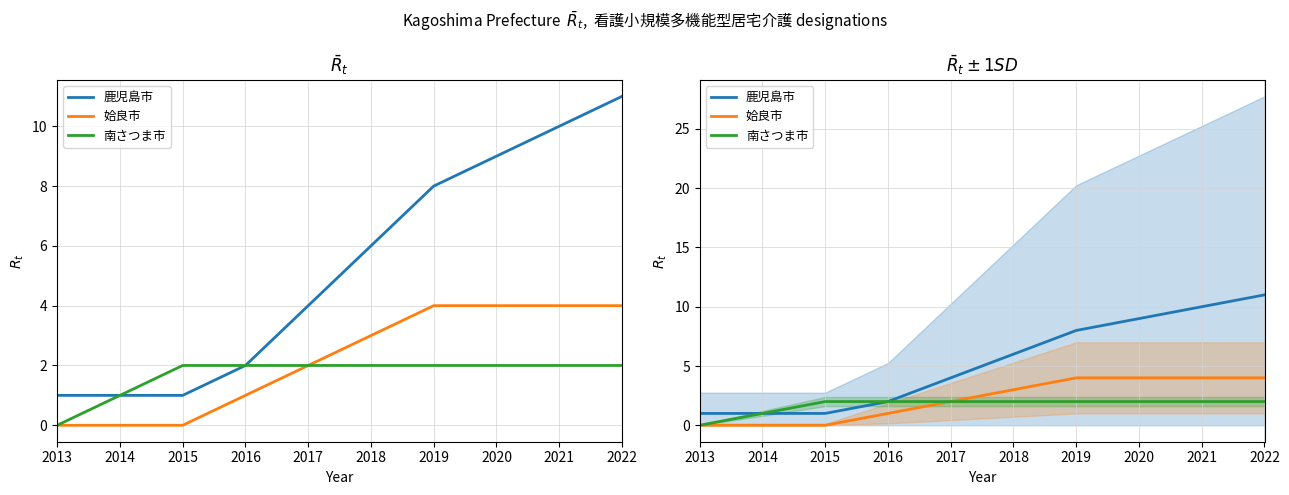

True or false: 姶良市 and 鹿児島市 intersect in this chart.

False